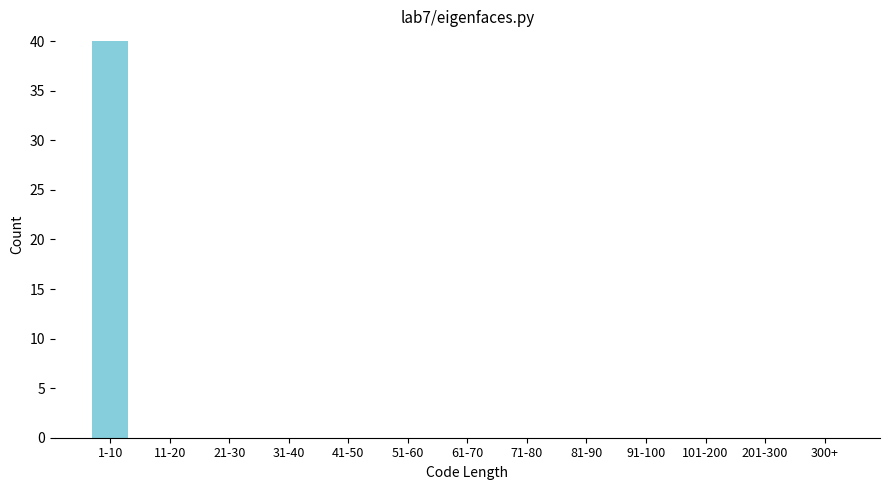

Reading left to right, transcribe all the data shown in this chart.

1-10=40	11-20=0	21-30=0	31-40=0	41-50=0	51-60=0	61-70=0	71-80=0	81-90=0	91-100=0	101-200=0	201-300=0	300+=0